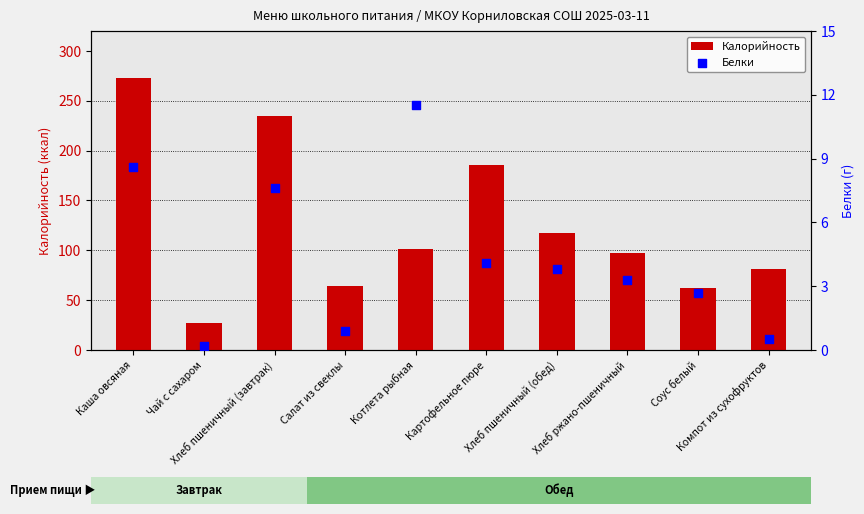

What is the total value across all series at Каша овсяная?

281.4